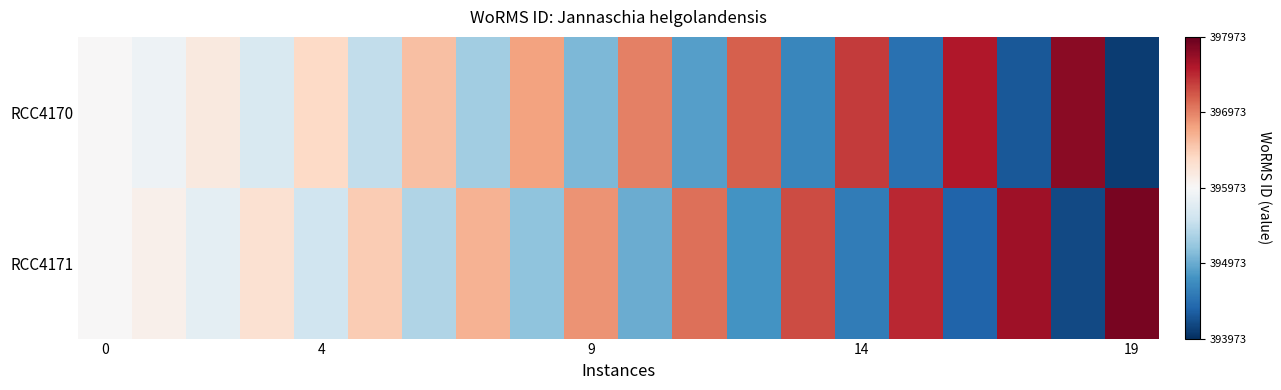

List the series in order of their overall mean, highest first.

RCC4171, RCC4170